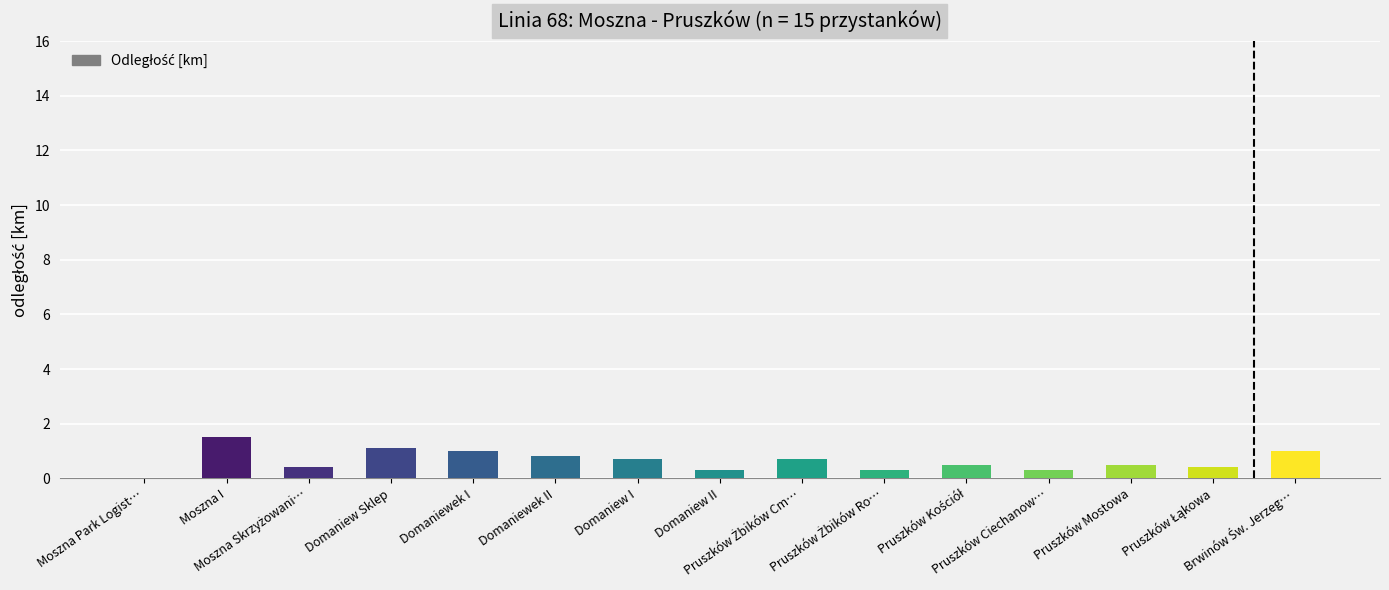

What is the maximum value shown in the chart?

1.5